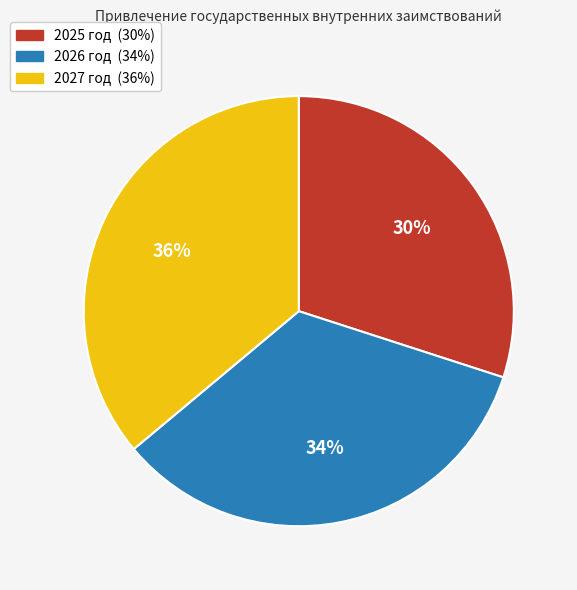

Which slice is the smallest?

2025 год